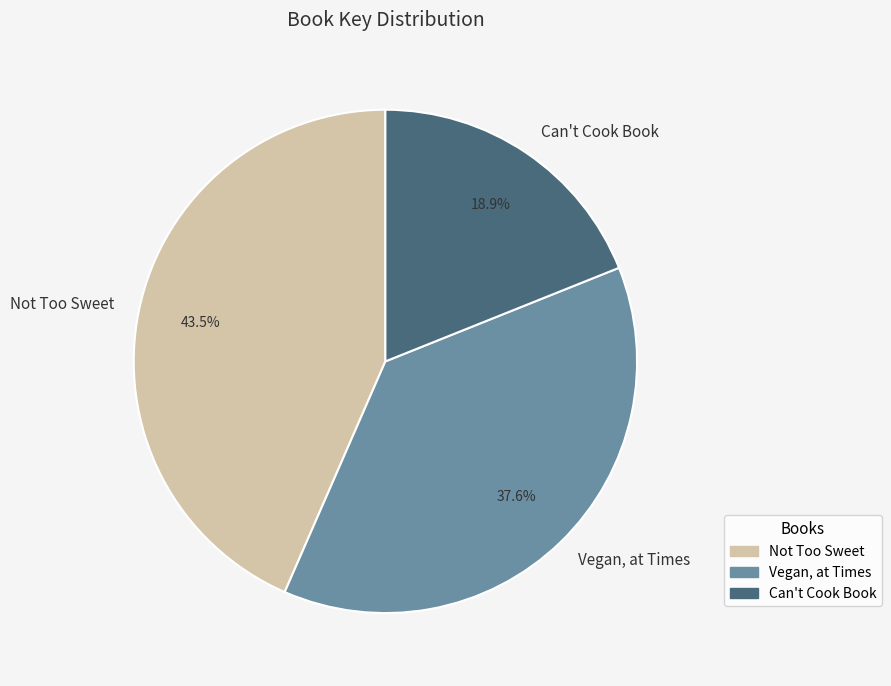

What percentage is the Vegan, at Times slice, to the nearest percent?

38%